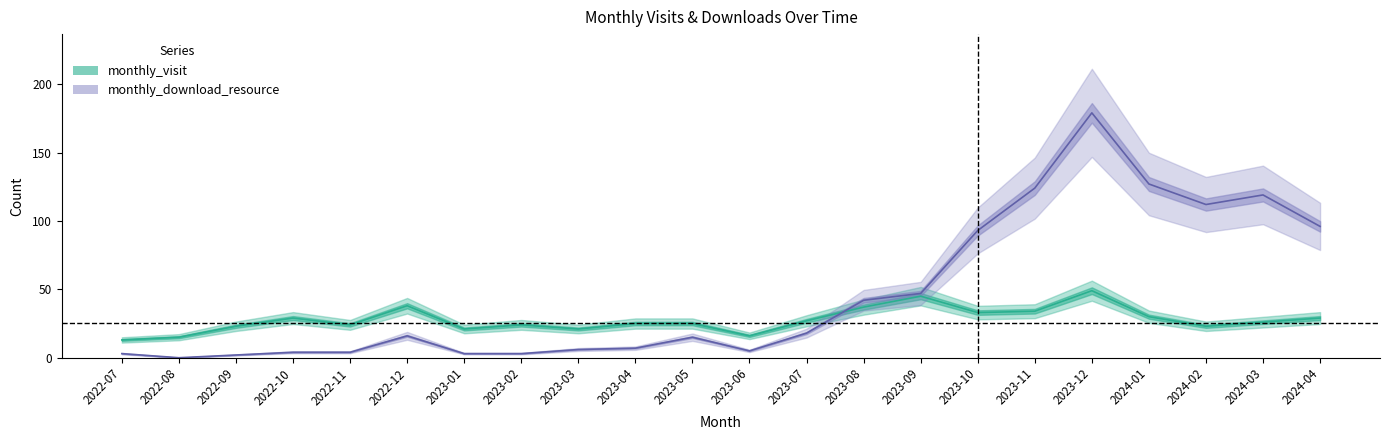

How many times do monthly_download_resource and monthly_visit cross each other?

1